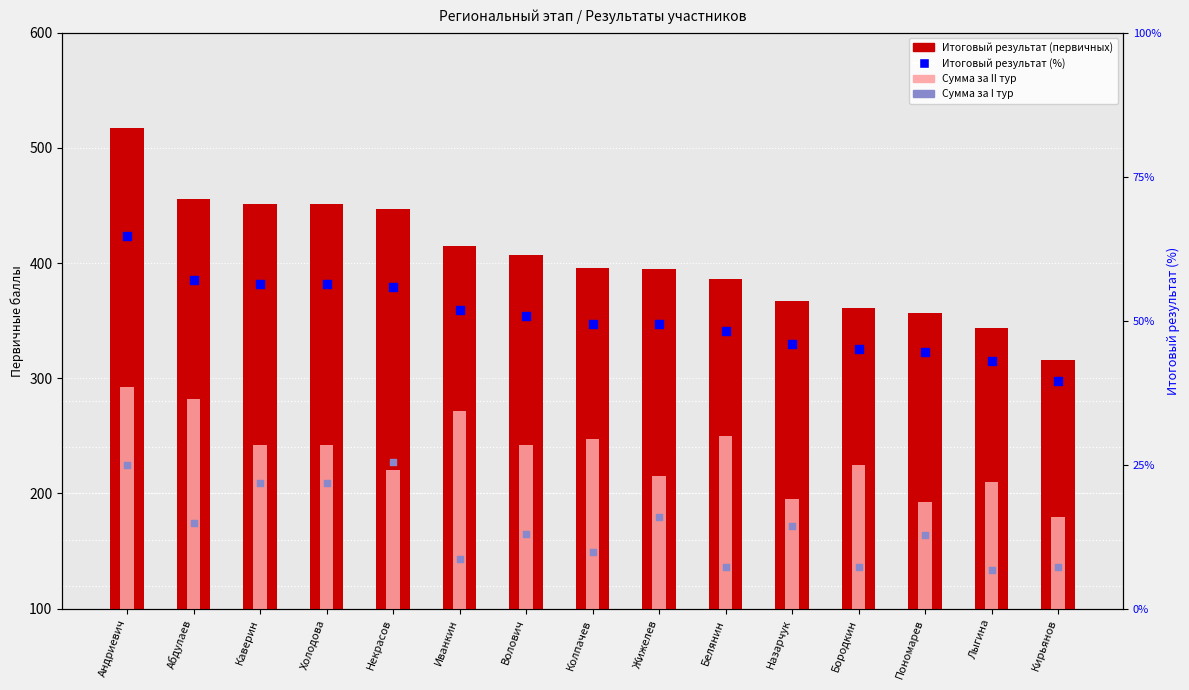

What is the total value across all series at Назарчук?

779.9